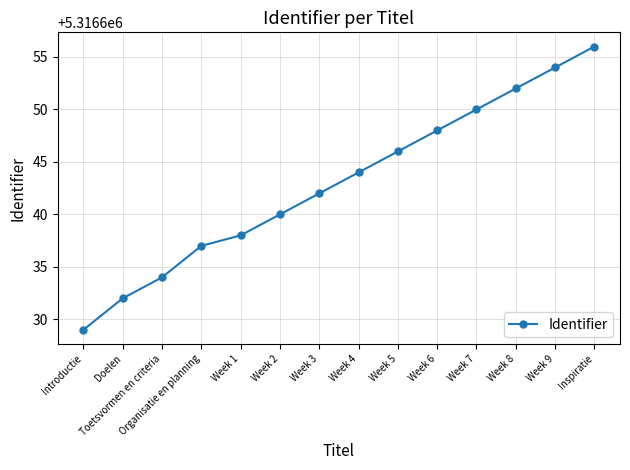

Reading left to right, extract all data points from this chart.

5316629	5316632	5316634	5316637	5316638	5316640	5316642	5316644	5316646	5316648	5316650	5316652	5316654	5316656